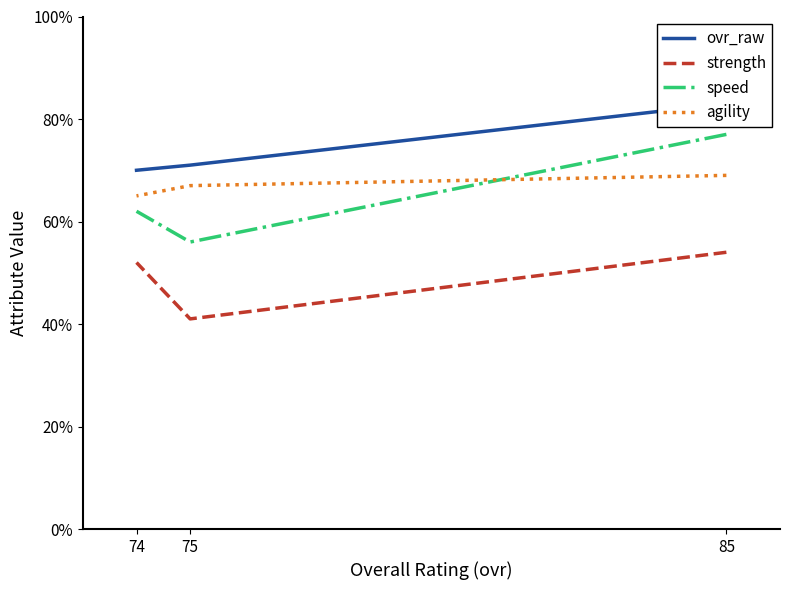

What is the difference between the maximum and minimum values in the agility series?

4